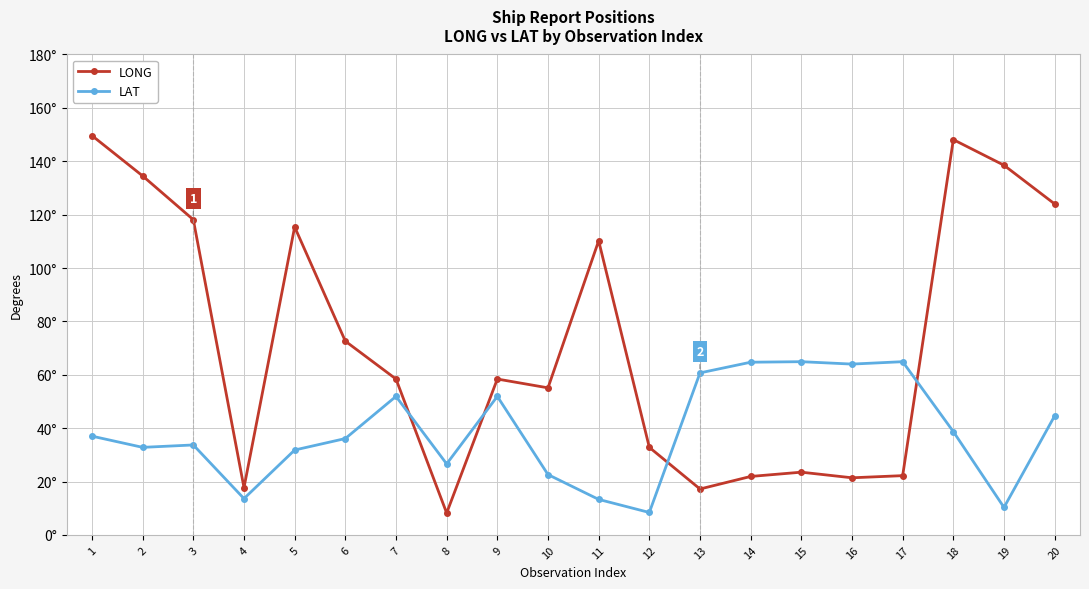

What are all the series names shown in the legend?

LONG, LAT